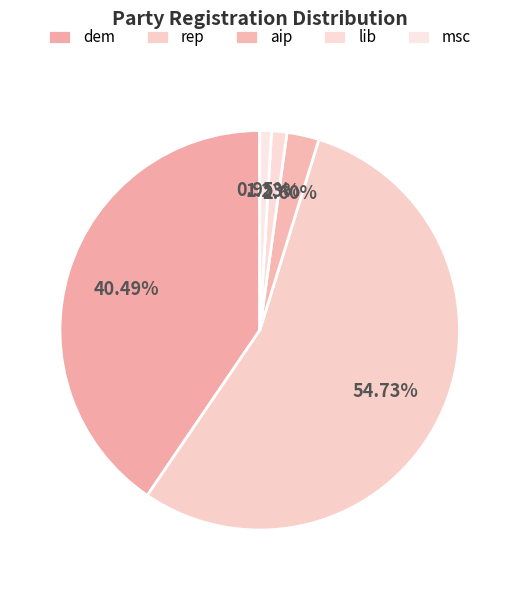

Is it true that dem is 40% of the pie?

True